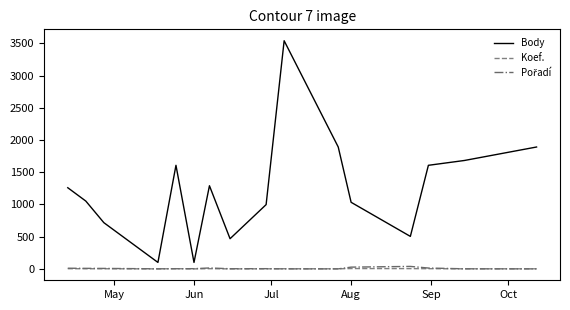

At how many categories does at least one series exceed 391?

14